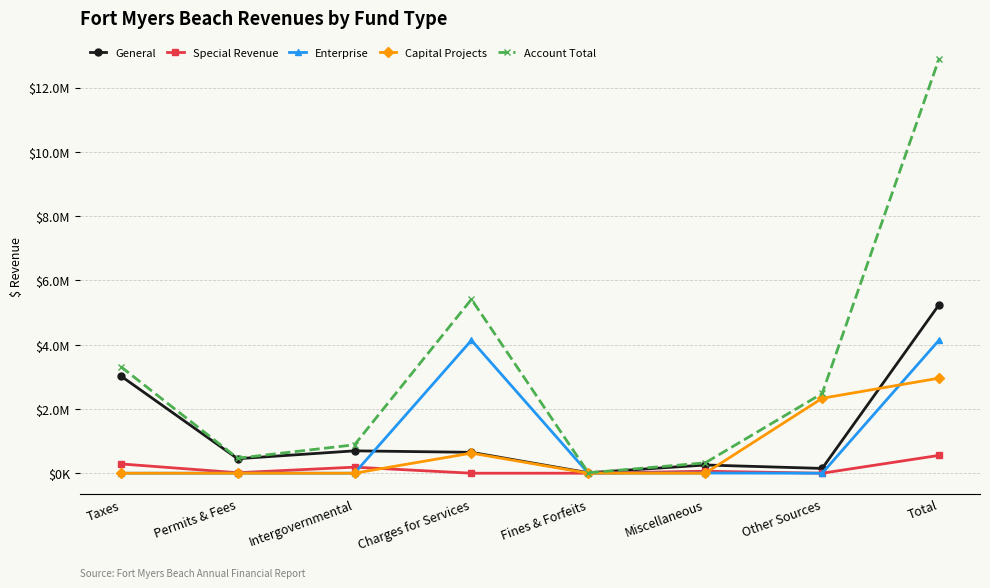

What position from the right is Charges for Services?

5